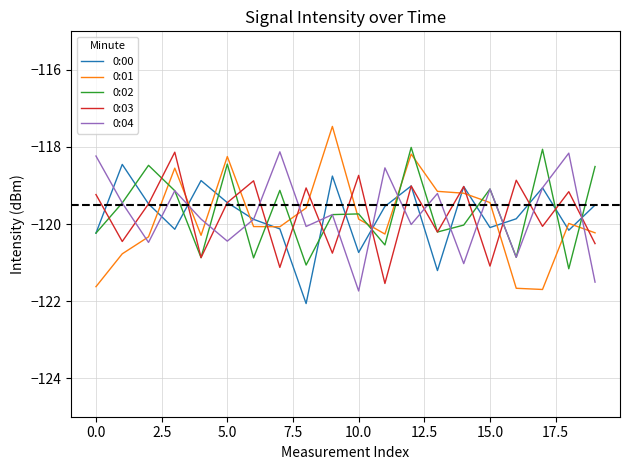

What is the maximum value for 0:04?

-118.1